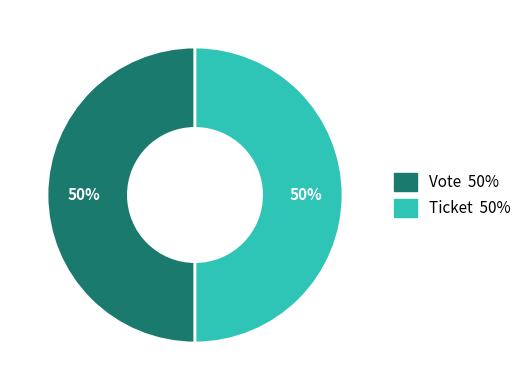

To the nearest percent, what is the combined percentage of Ticket and Vote?

100%